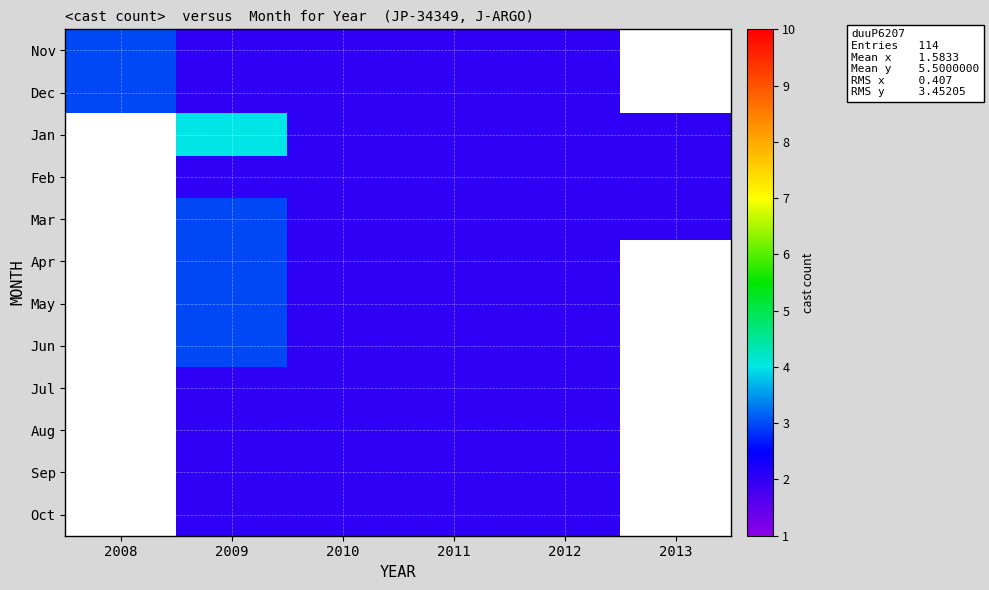

At which category is the sum across all series the highest?

2009